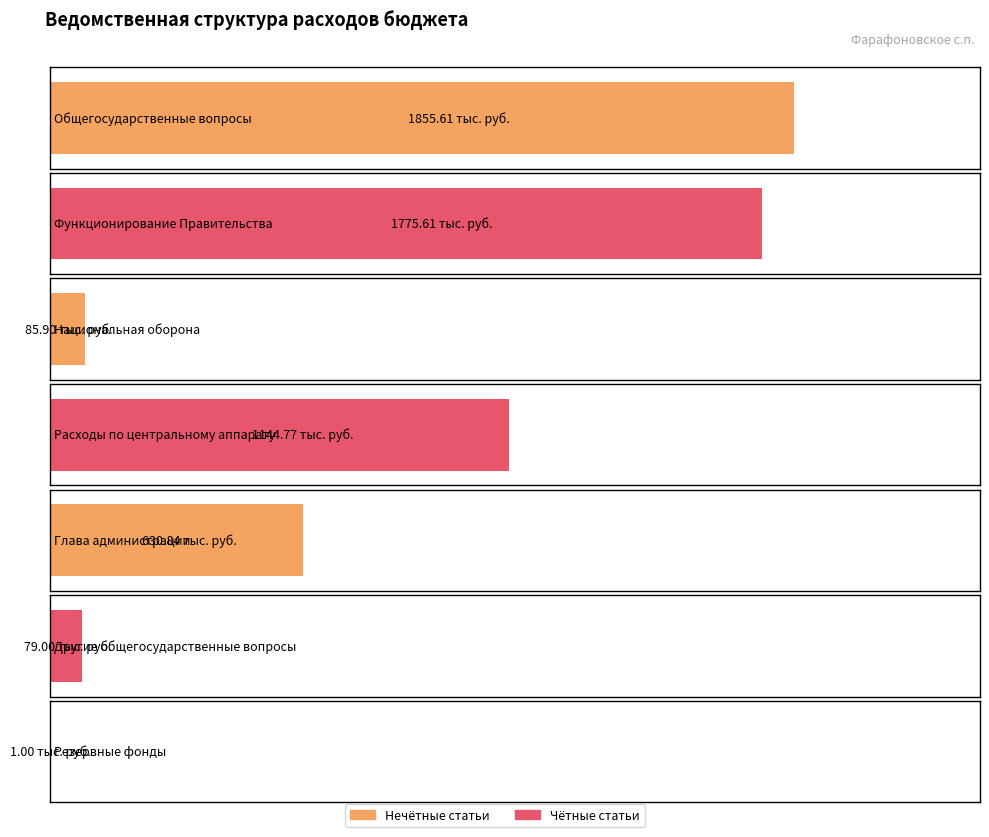

Where is the data nearest to the value 928?

Расходы по центральному аппарату